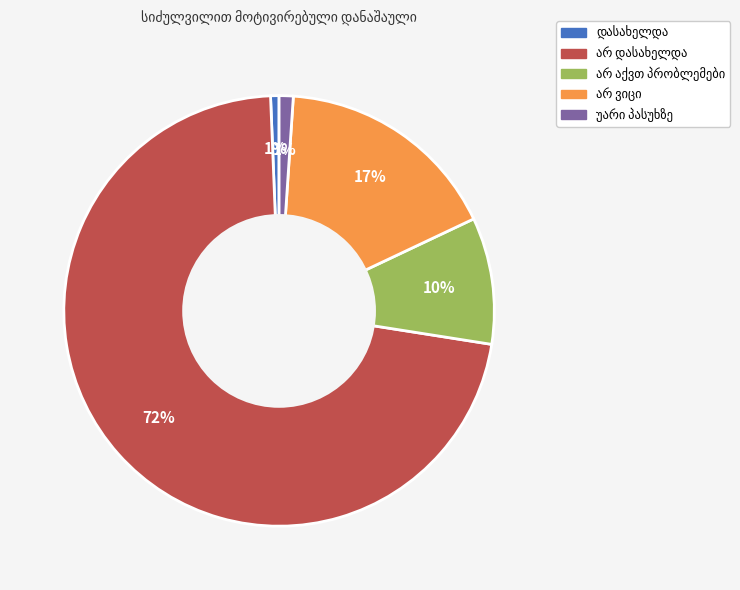

How many slices are in this pie chart?

5